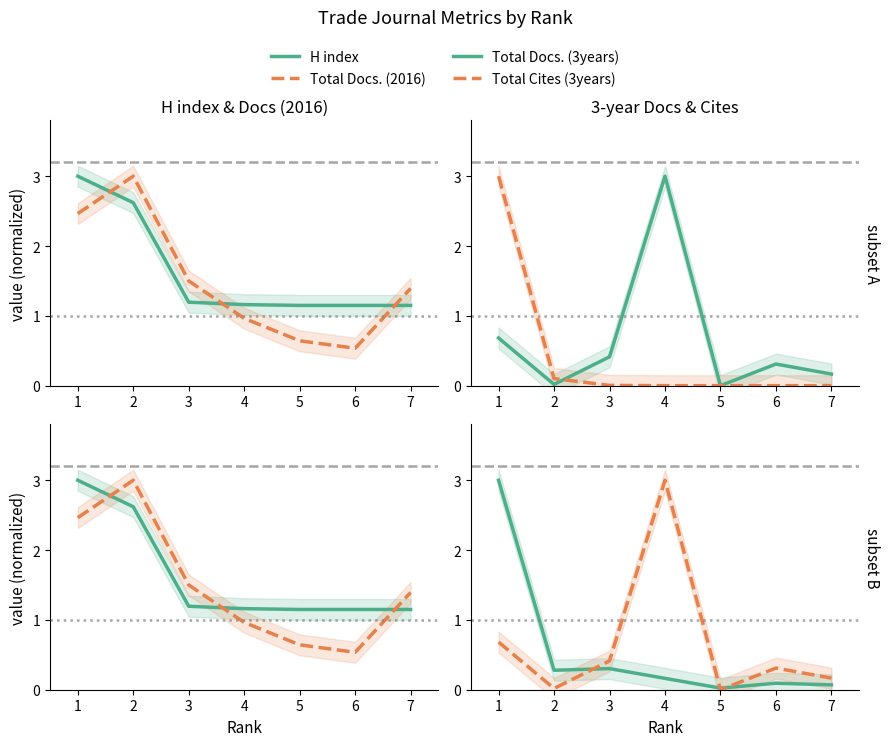

True or false: H index has a value of 2.0 at 5.

False